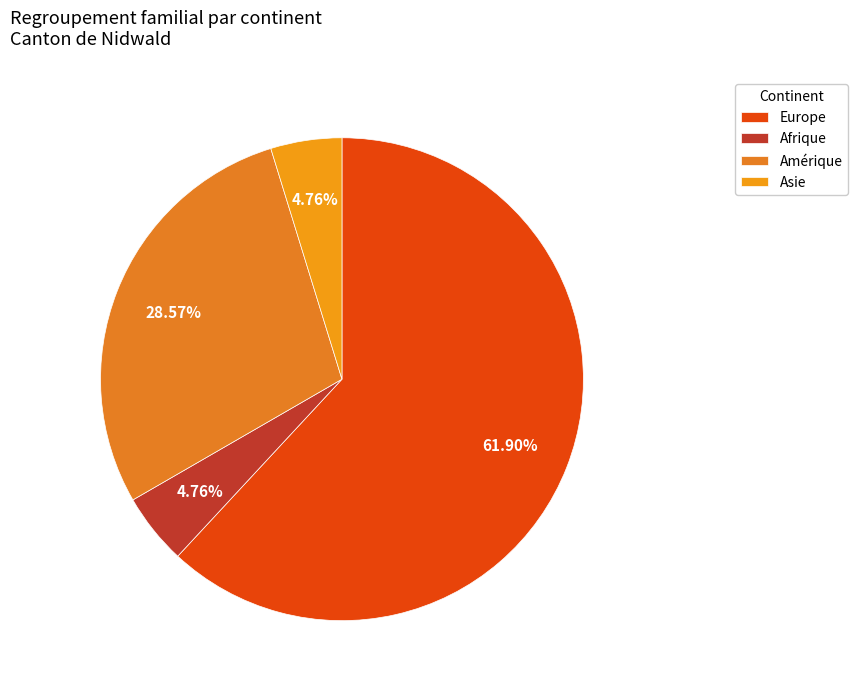

What is the largest slice in the pie chart?

Europe